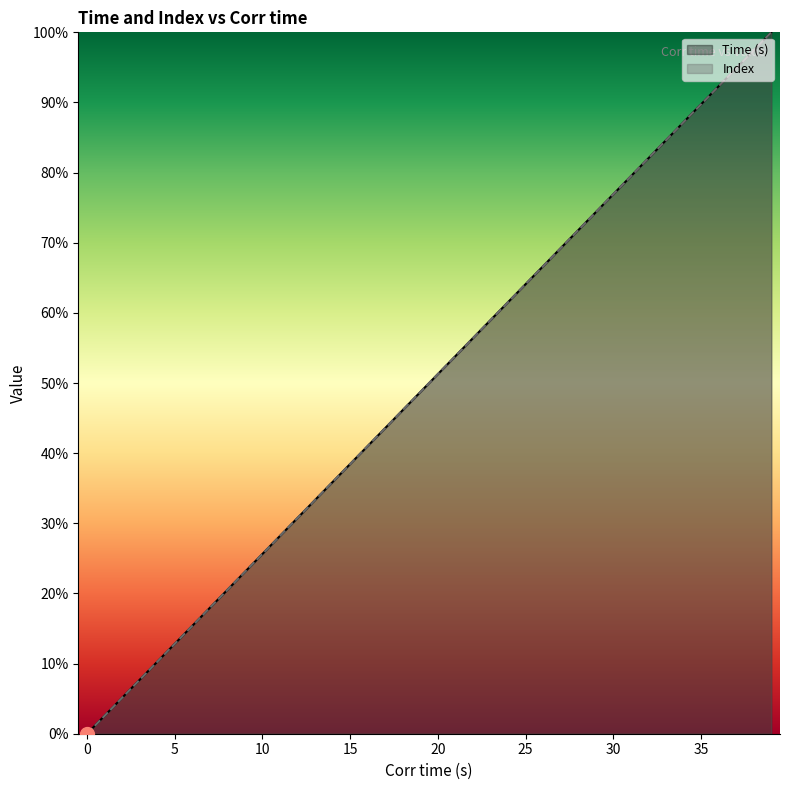

Which series has the widest spread of values?

Time (s)